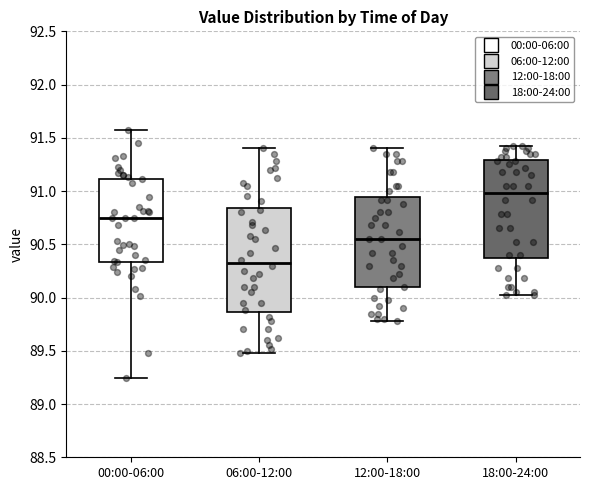

Reading left to right, transcribe this box plot: for each box, give where its median line is, the range the box spans, and where its two whiskers end, as read against the y-axis. The values are not printed on the chart, so give them approximately, as read against the axis.

00:00-06:00: median 90.75, box 90.35 to 91.10, whiskers 89.25 to 91.55
06:00-12:00: median 90.35, box 89.85 to 90.85, whiskers 89.50 to 91.40
12:00-18:00: median 90.55, box 90.10 to 90.95, whiskers 89.80 to 91.40
18:00-24:00: median 91.00, box 90.35 to 91.30, whiskers 90.00 to 91.40